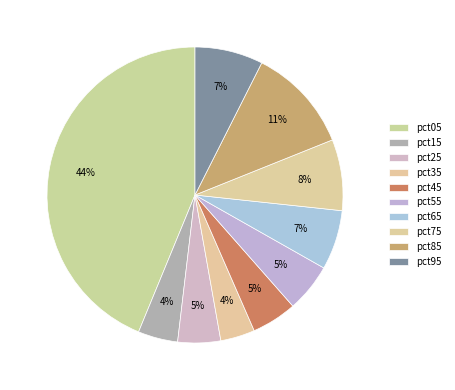

To the nearest percent, what portion does pct05 represent?

44%